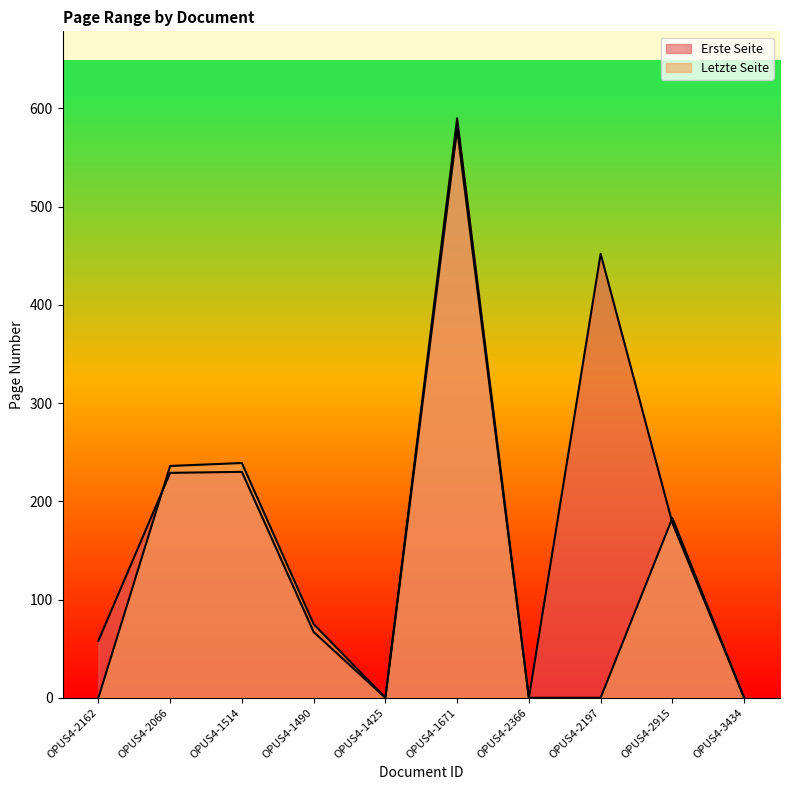

What position from the left is OPUS4-1490?

4